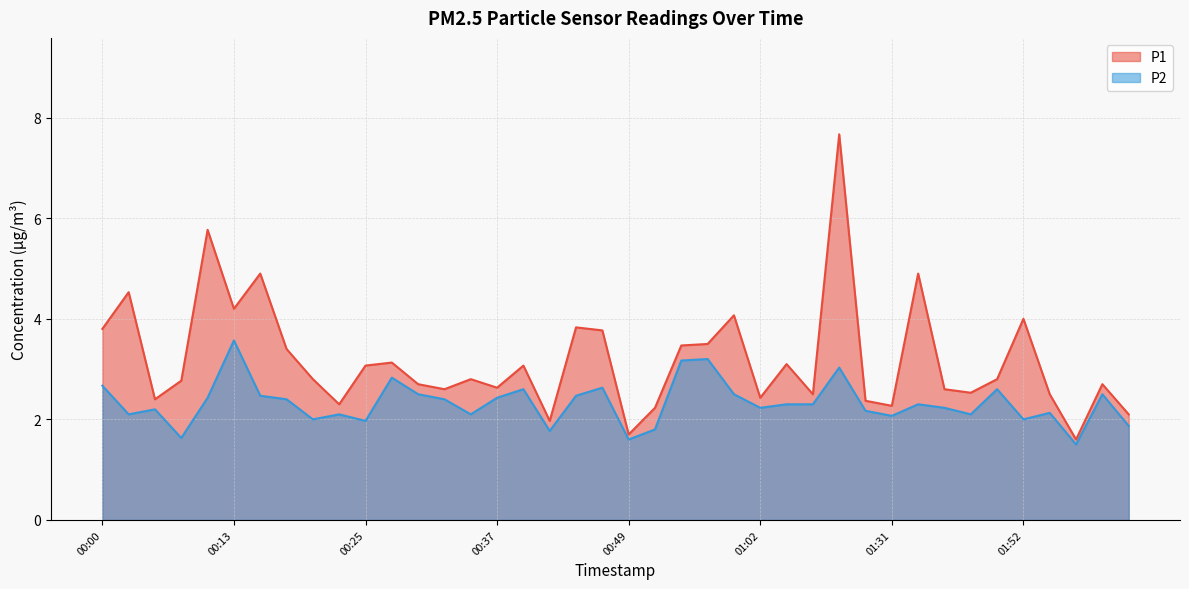

Reading left to right, what are all the values shown in this chart?

P1: 3.8	4.5	2.4	2.8	5.8	4.2	4.9	3.4	2.8	2.3	3.1	3.1	2.7	2.6	2.8	2.6	3.1	2.0	3.8	3.8	1.7	2.2	3.5	3.5	4.1	2.4	3.1	2.5	7.7	2.4	2.3	4.9	2.6	2.5	2.8	4.0	2.5	1.6	2.7	2.1
P2: 2.7	2.1	2.2	1.6	2.4	3.6	2.5	2.4	2.0	2.1	2.0	2.8	2.5	2.4	2.1	2.4	2.6	1.8	2.5	2.6	1.6	1.8	3.2	3.2	2.5	2.2	2.3	2.3	3.0	2.2	2.1	2.3	2.2	2.1	2.6	2.0	2.1	1.5	2.5	1.9